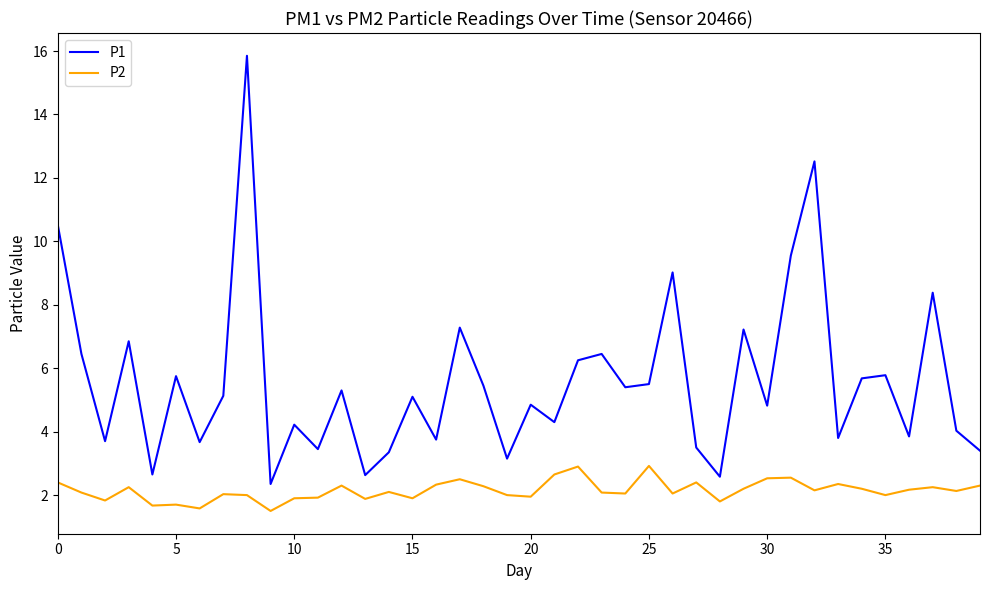

Which series has the widest spread of values?

P1